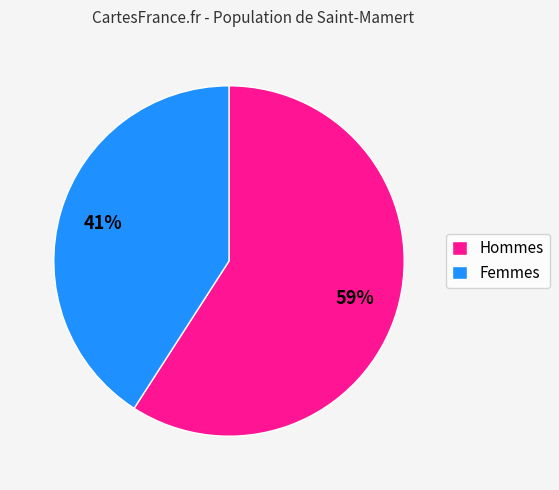

Which category has the biggest portion of the pie?

Hommes